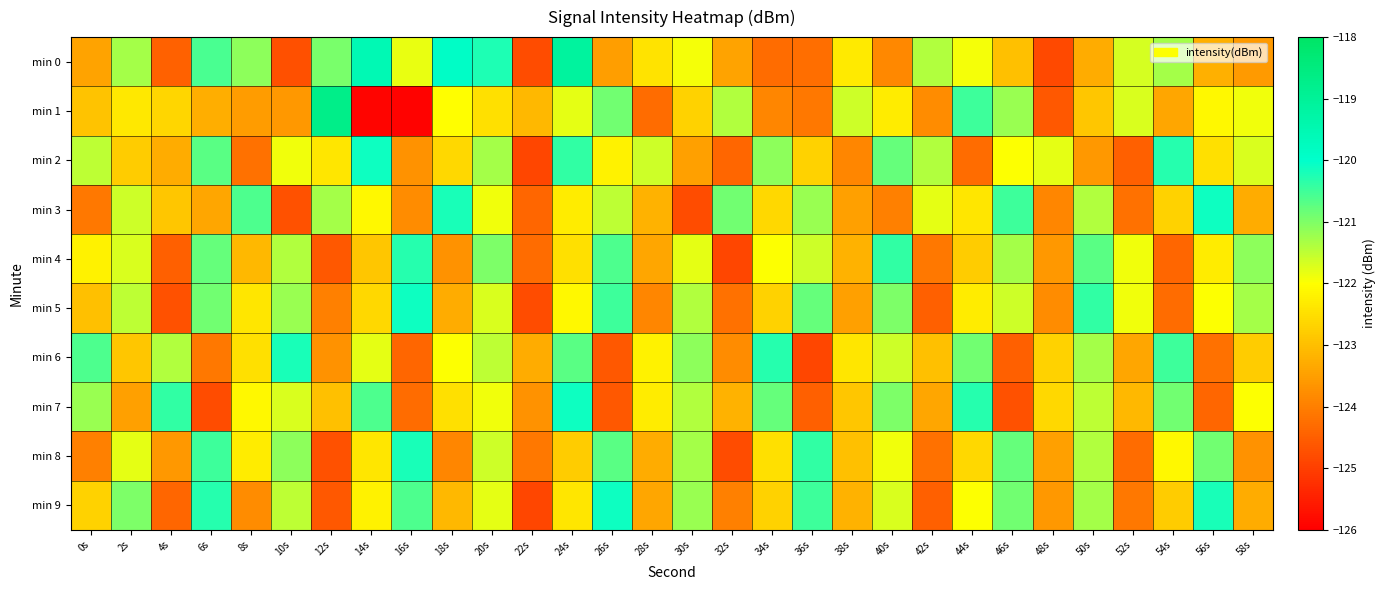

At how many categories does at least one series exceed -122?

29